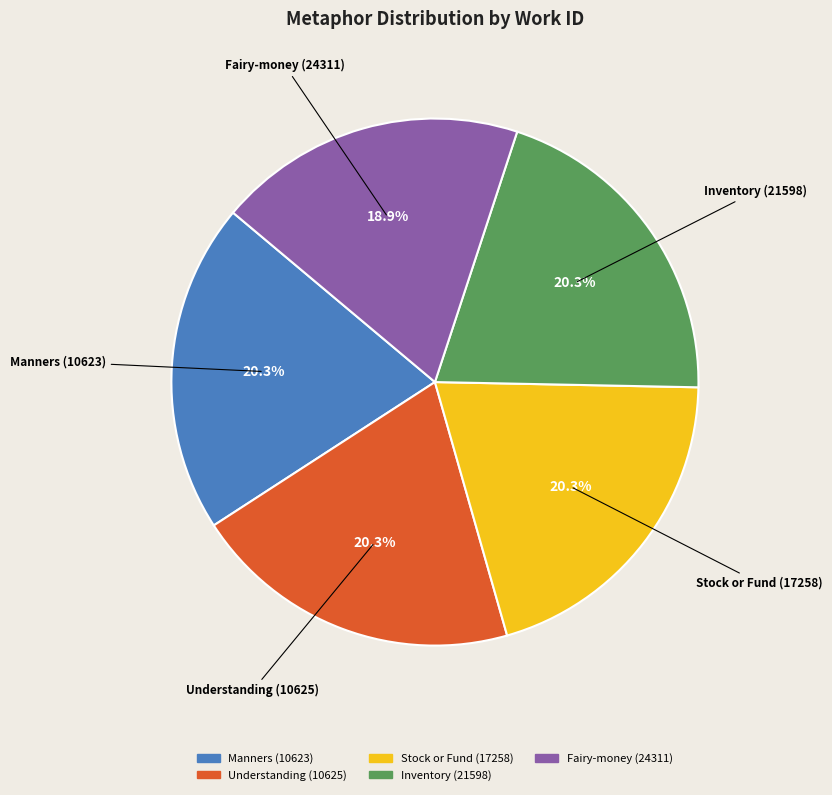

Is there any slice that represents more than half of the pie?

No